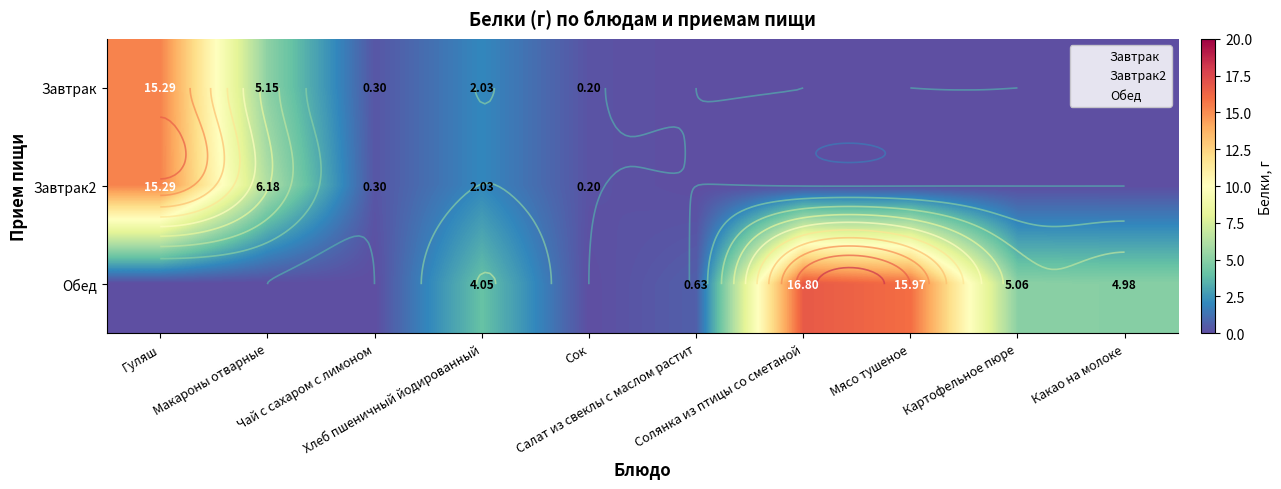

Which has a higher value, Какао на молоке or Сок?

Сок